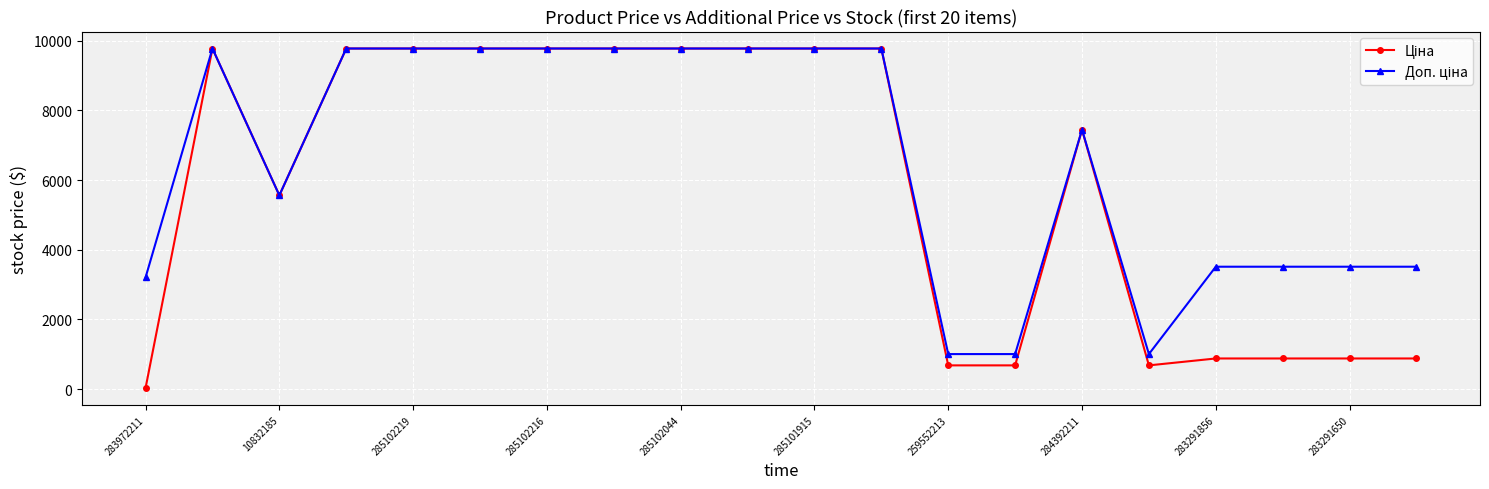

At how many categories does at least one series exceed 2415?

17